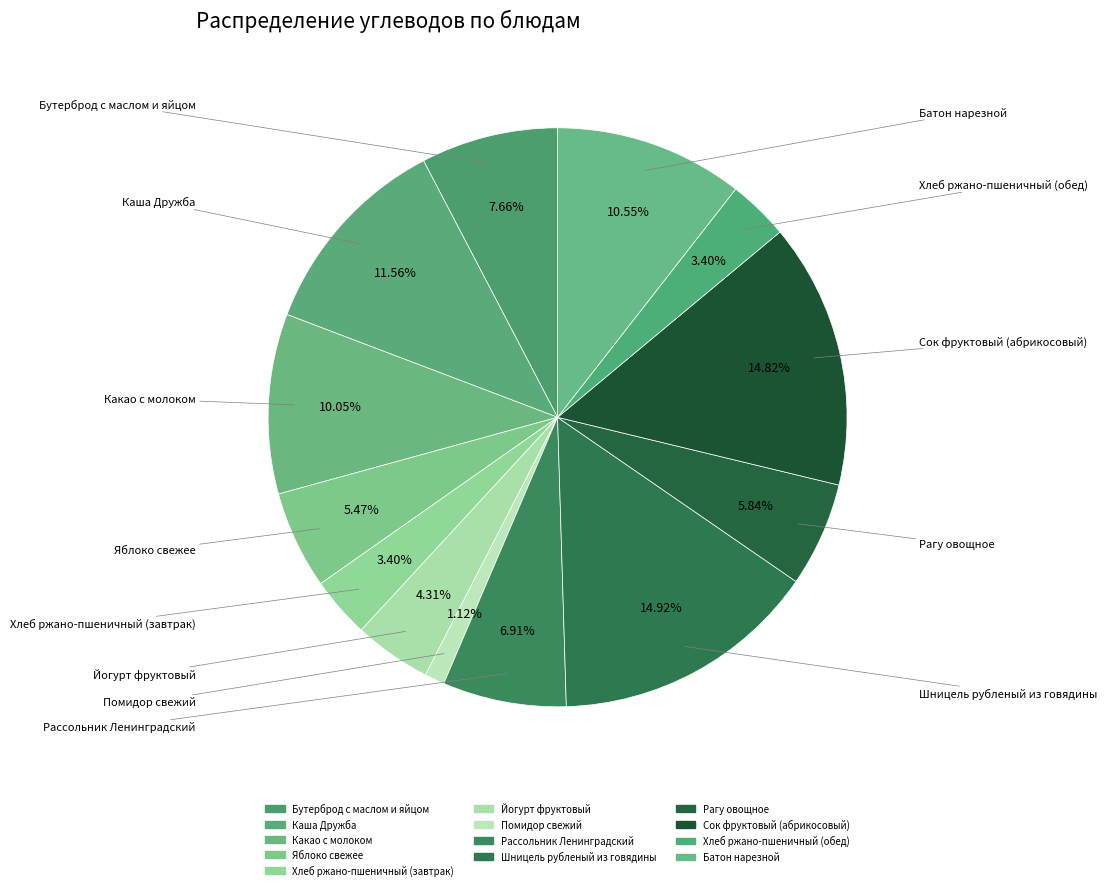

Count the number of slices in the pie.

13